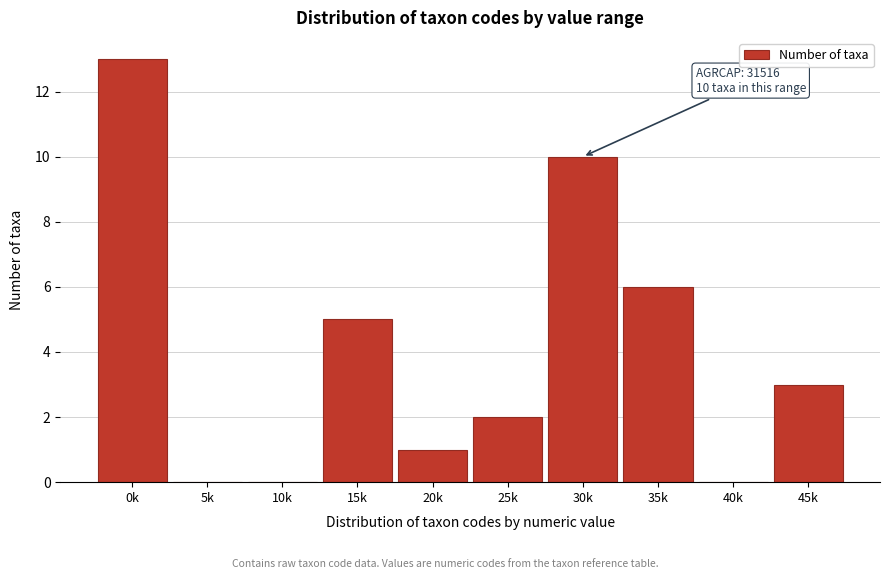

Reading left to right, extract all data points from this chart.

0k=13	5k=0	10k=0	15k=5	20k=1	25k=2	30k=10	35k=6	40k=0	45k=3